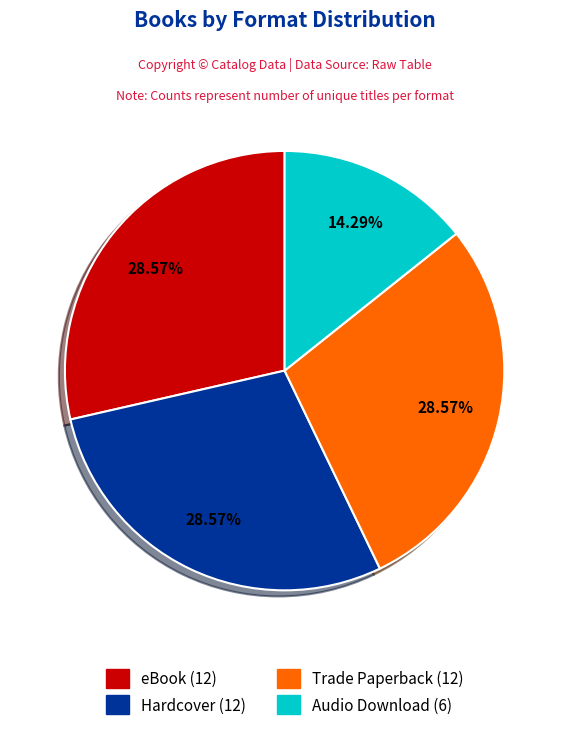

Is the sum of Audio Download and Hardcover greater than half?

No